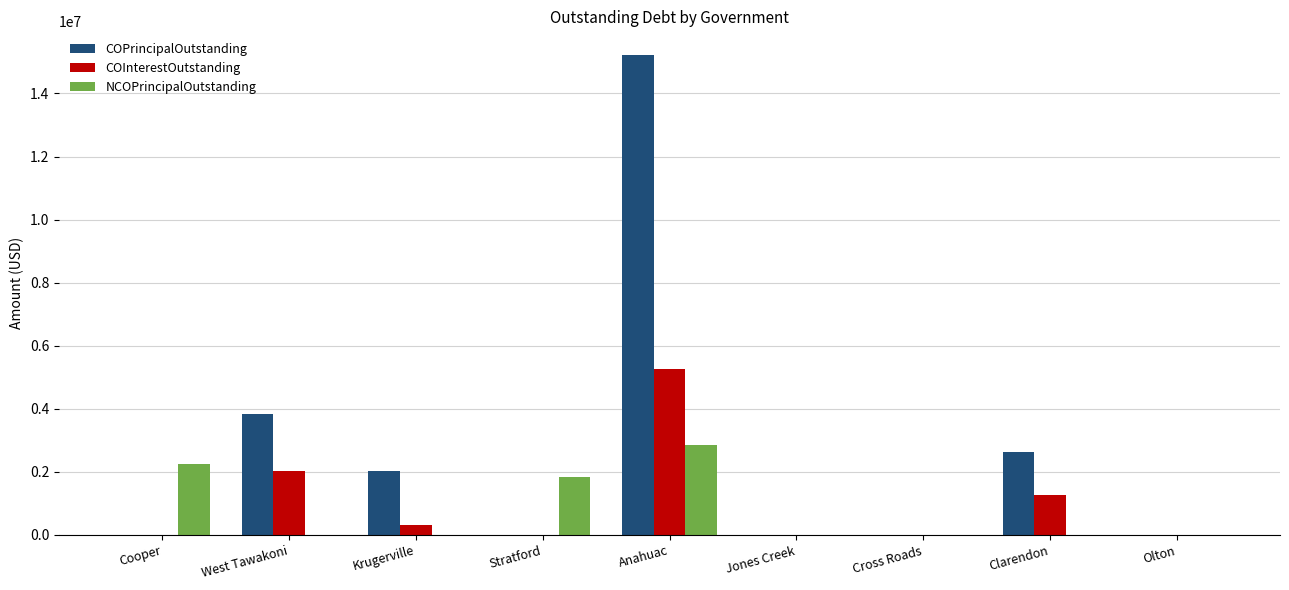

Between Anahuac and Clarendon, which series saw the biggest shift?

COPrincipalOutstanding